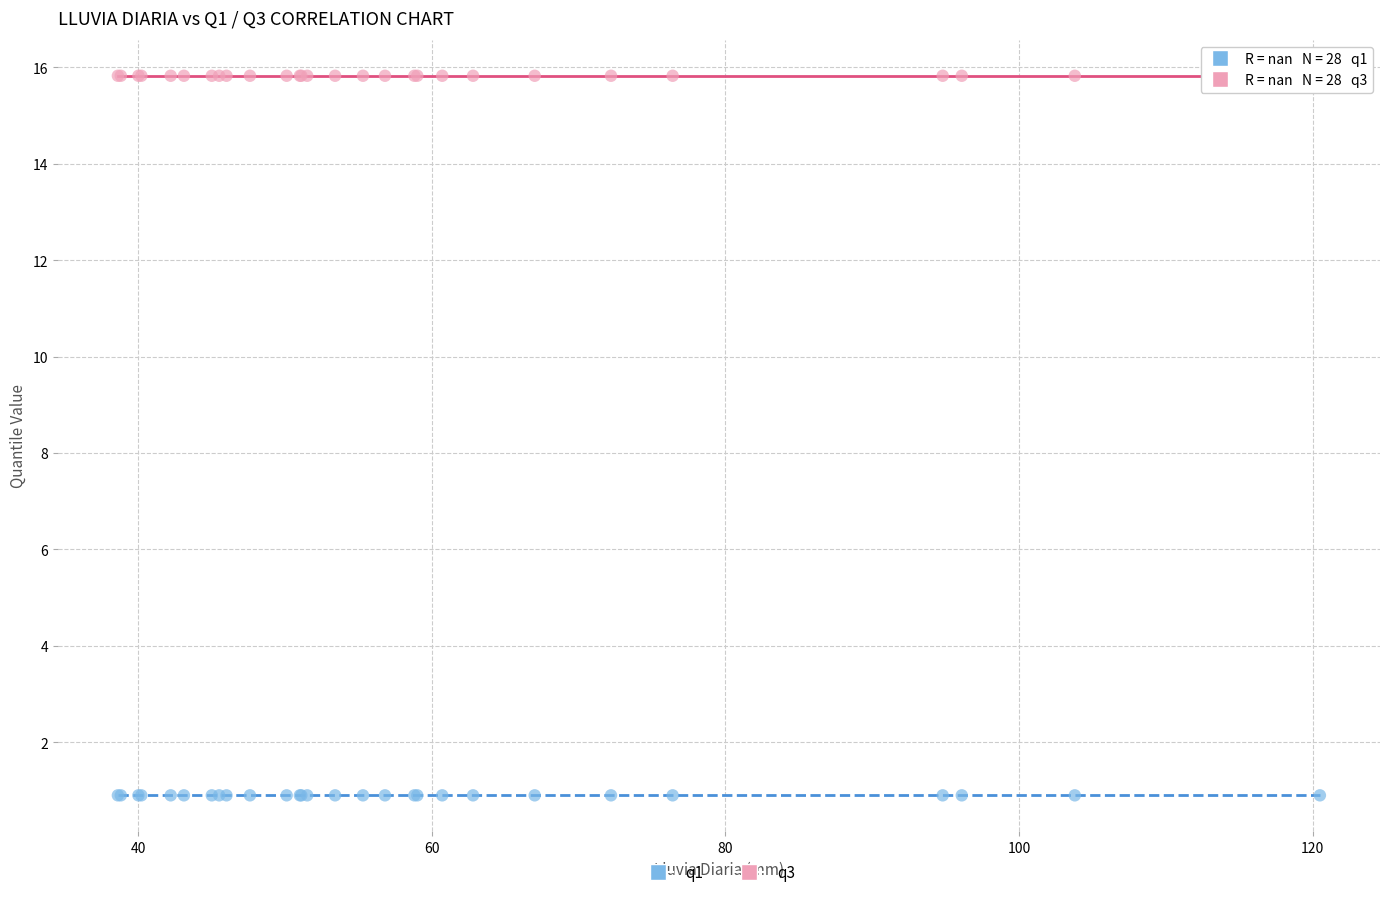

Which series contains the highest Y value?

q3